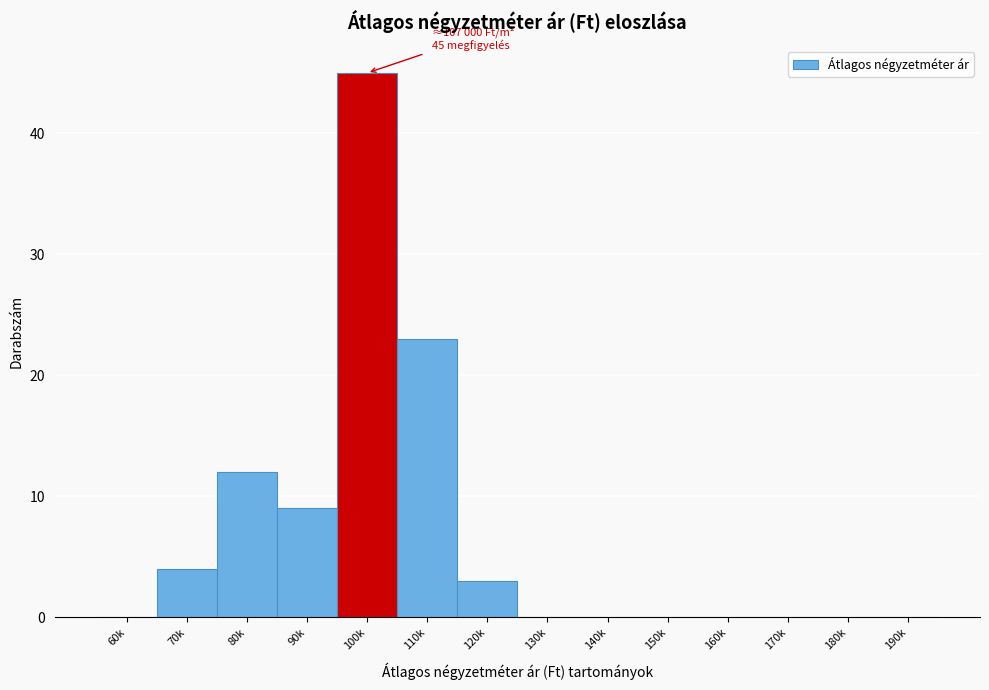

Reading left to right, what are all the values shown in this chart?

60k=0	70k=4	80k=12	90k=9	100k=45	110k=23	120k=3	130k=0	140k=0	150k=0	160k=0	170k=0	180k=0	190k=0